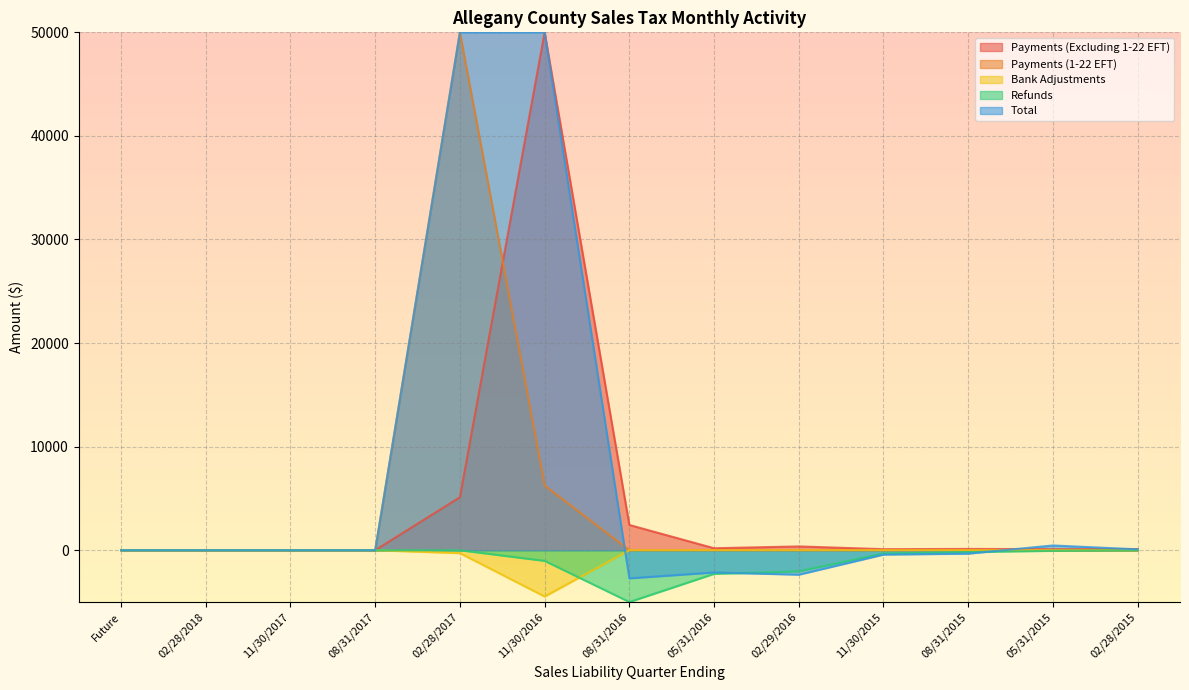

What is the label of the 13th point from the left?

02/28/2015